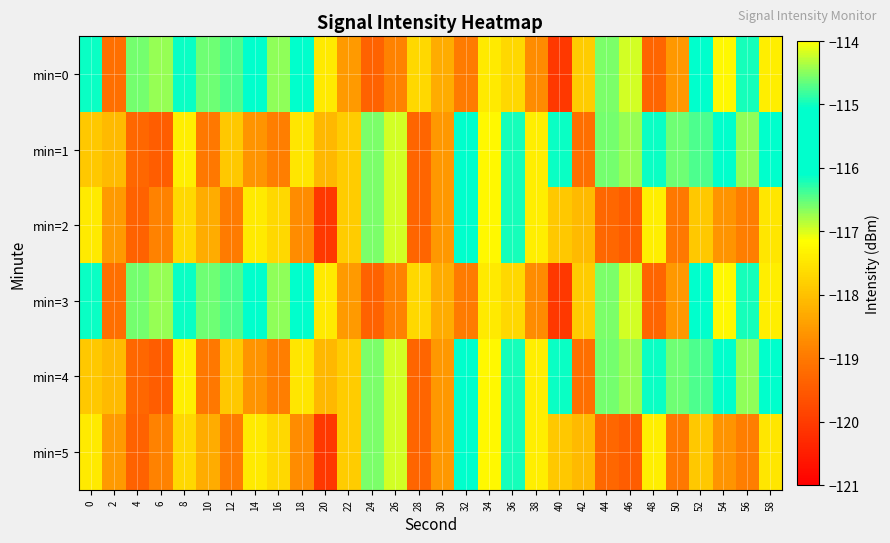

Which category has the lowest value across all series?

40